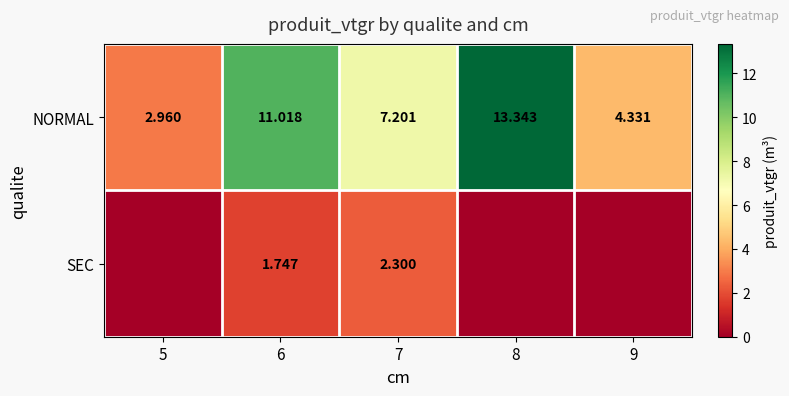

Between 6 and 7, which series saw the biggest shift?

NORMAL